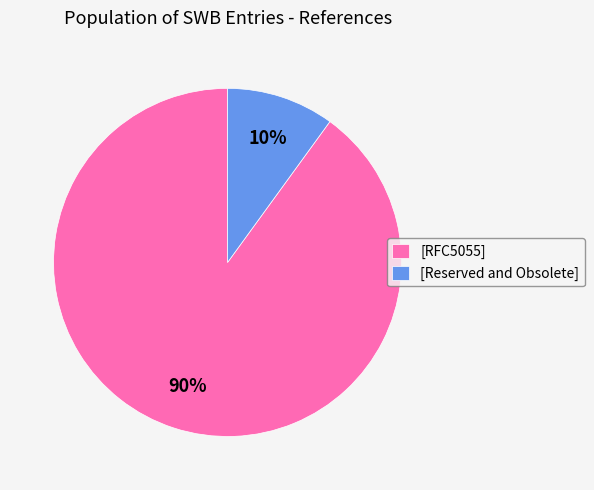

To the nearest percent, what is the average slice percentage?

50%